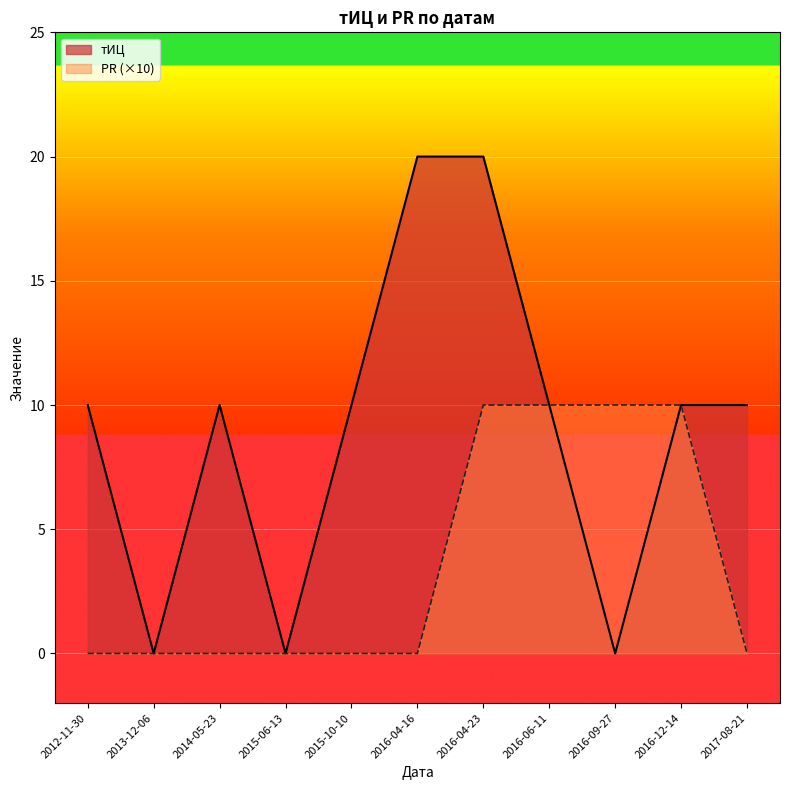

Which series has the largest total across all categories?

тИЦ